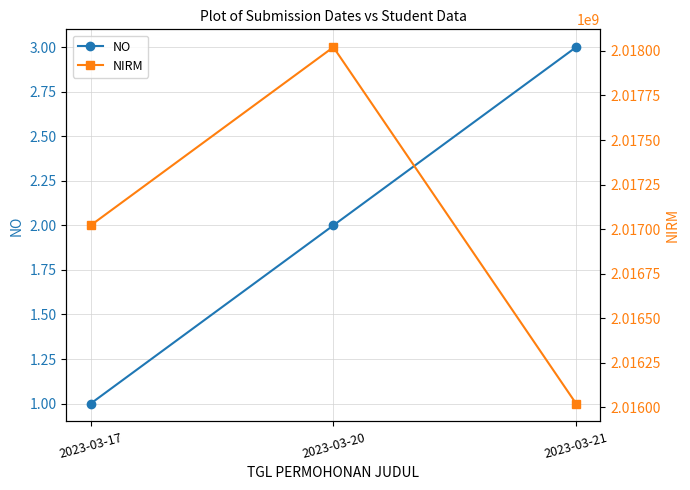

Reading right to left, extract all data points from this chart.

NO: 3	2	1
NIRM: 2016021148	2018021195	2017021047